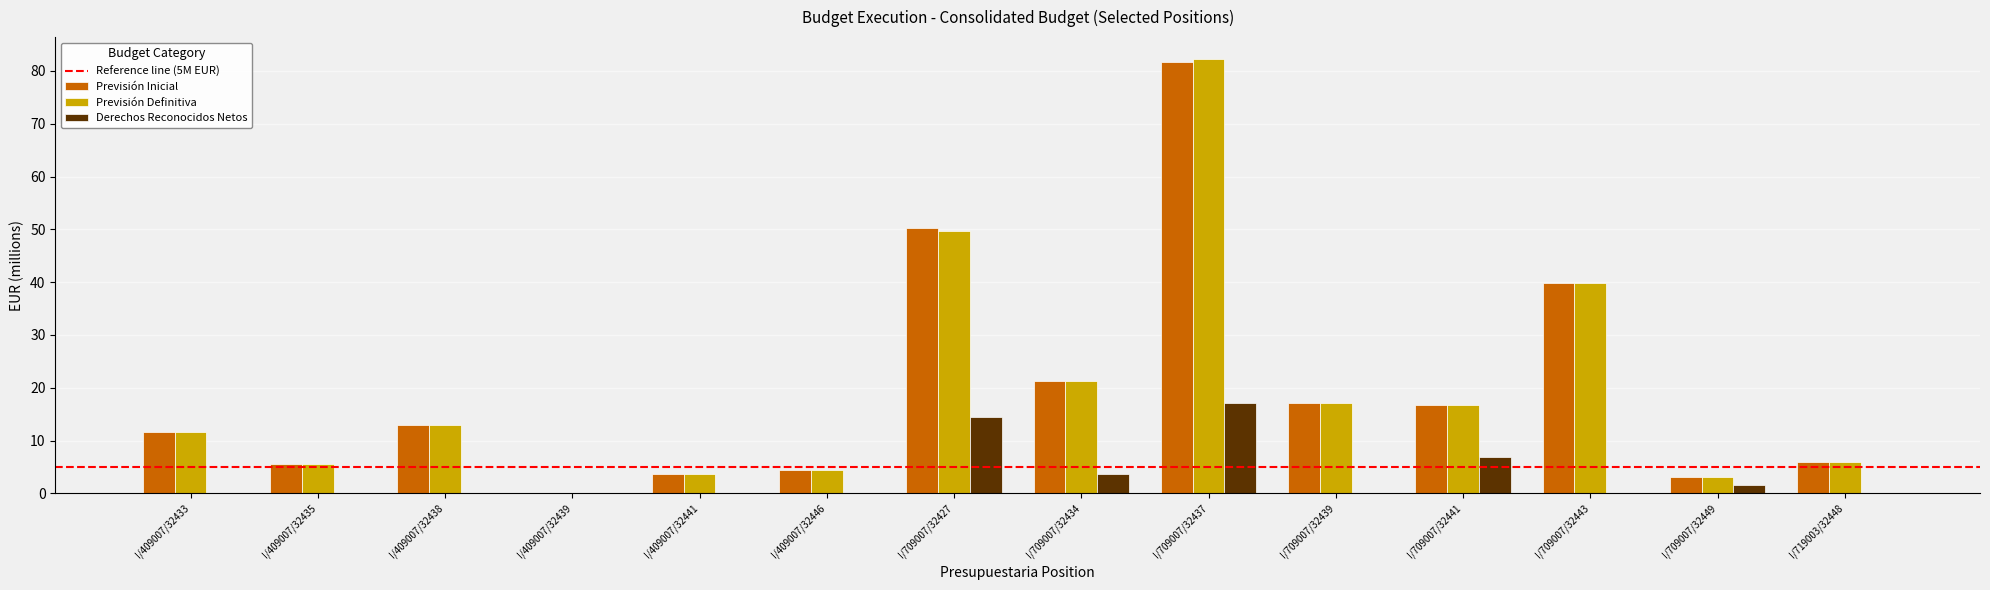

What is the total value across all series at I/709007/32434?

46.3